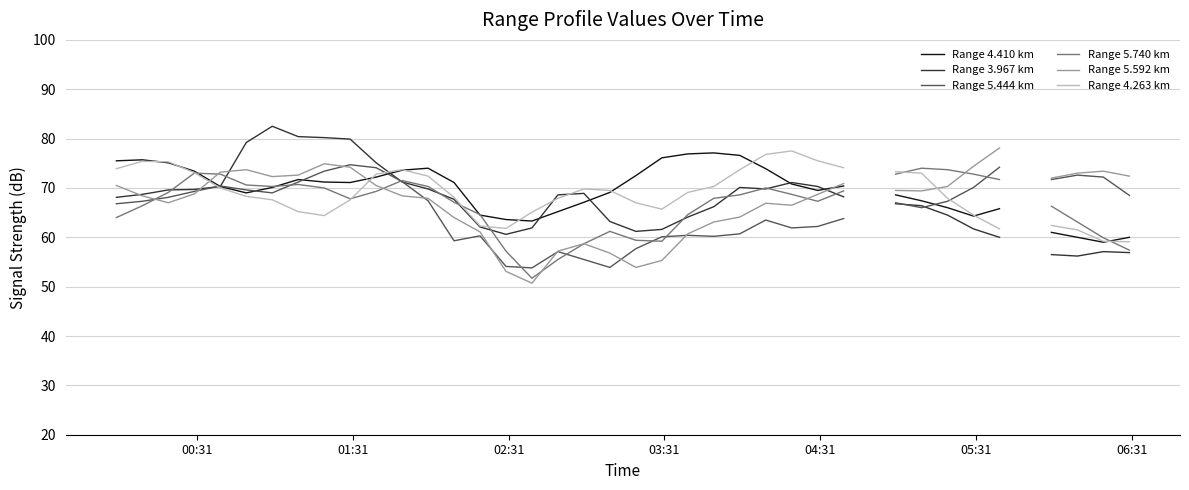

What are all the series names shown in the legend?

Range 4.410 km, Range 3.967 km, Range 5.444 km, Range 5.740 km, Range 5.592 km, Range 4.263 km